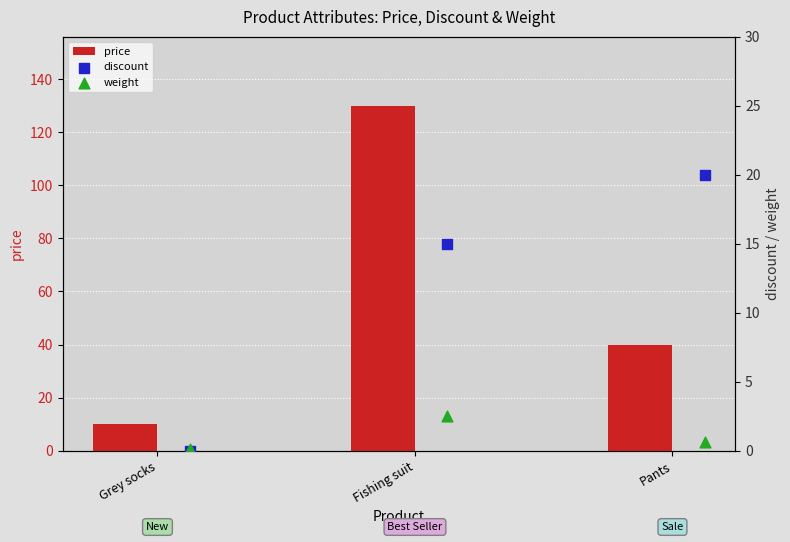

Rank the categories by price value from highest to lowest.

Fishing suit, Pants, Grey socks